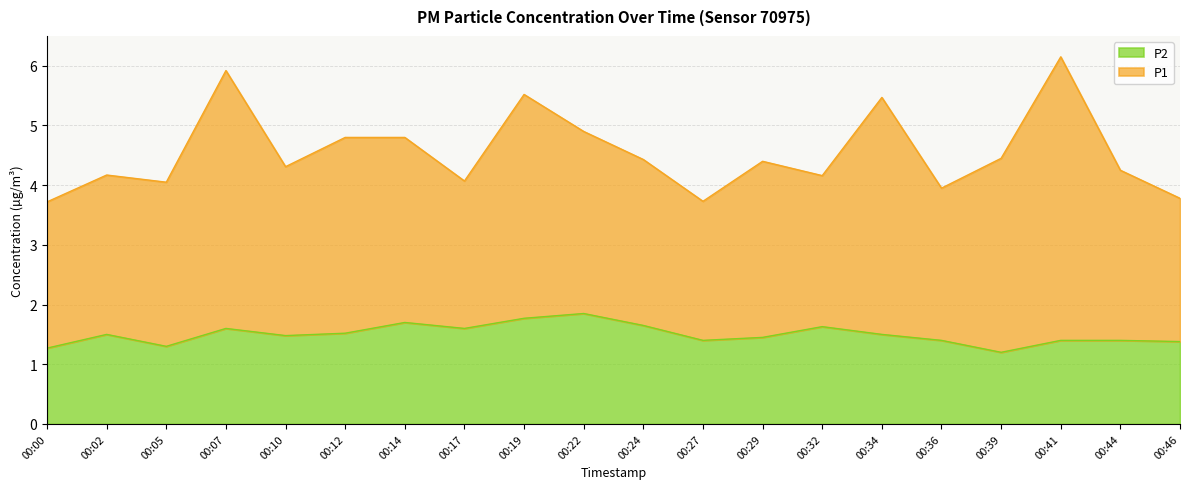

What is the value of the 18th point from the left?

1.4